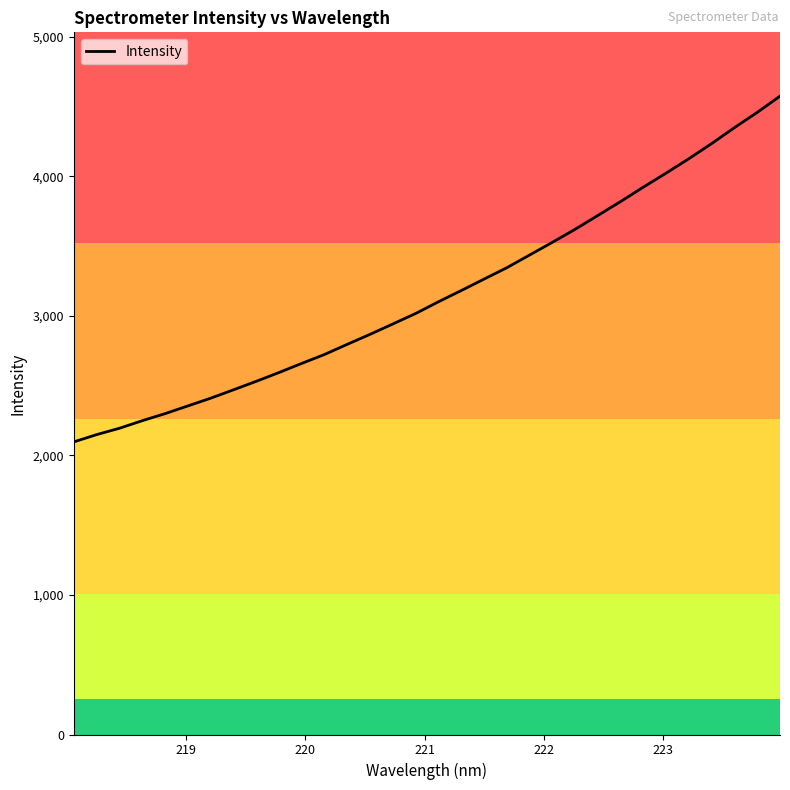

What is the minimum value shown in the chart?

2096.4